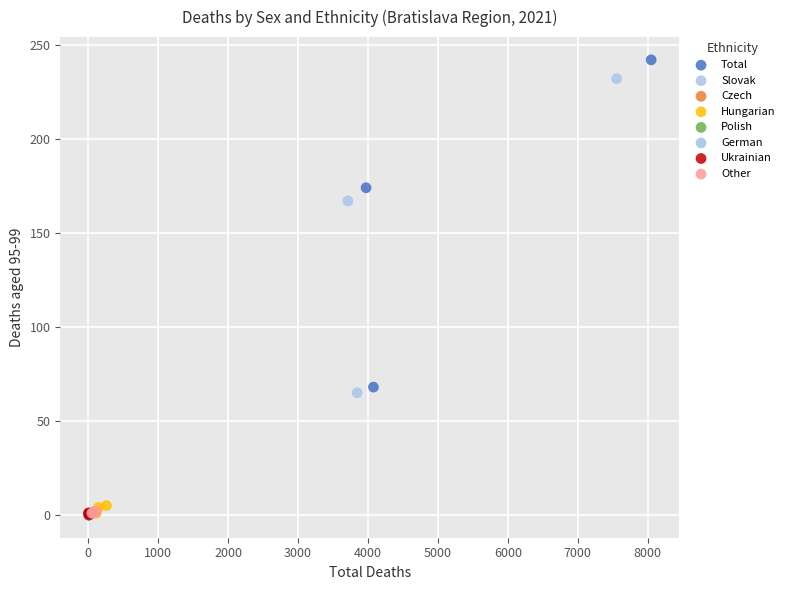

What are all the series names shown in the legend?

Total, Slovak, Czech, Hungarian, Polish, German, Ukrainian, Other